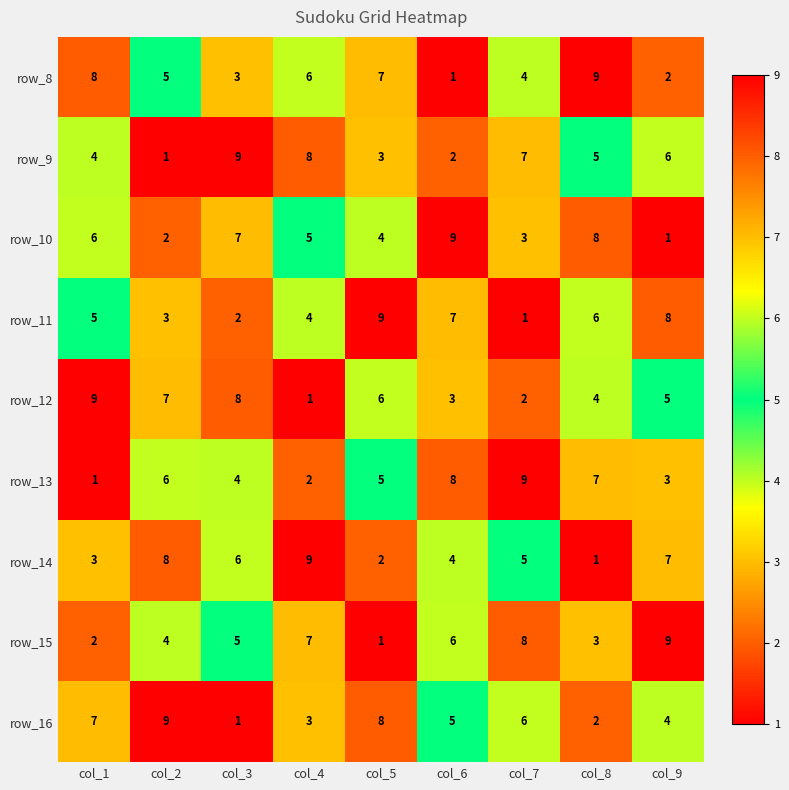

Is it true that row_11 equals 8 at col_9?

True